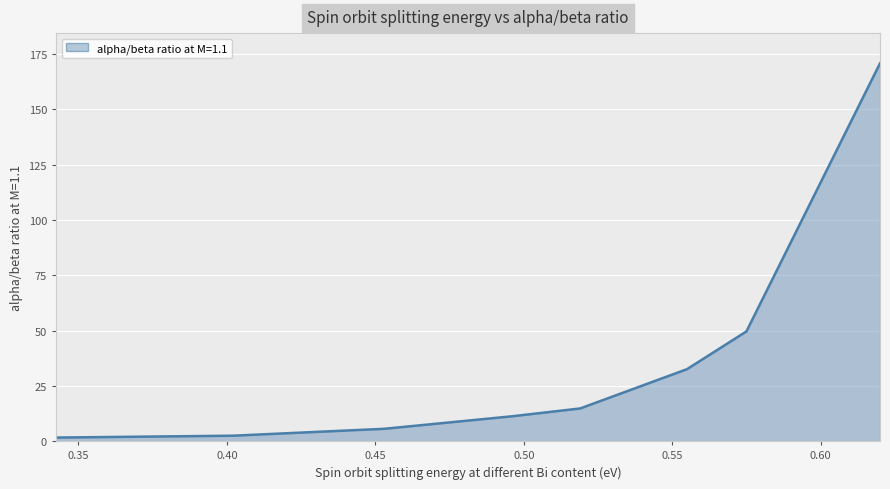

Count the number of categories in the chart.

8